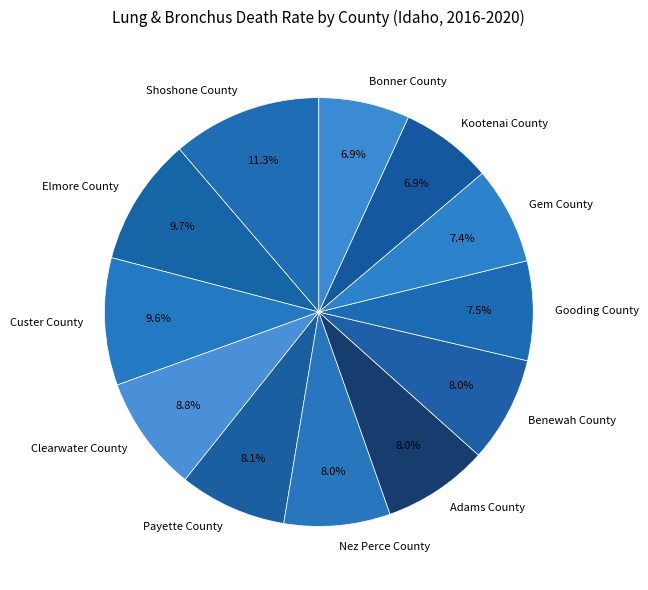

Between Adams County and Elmore County, which is larger?

Elmore County